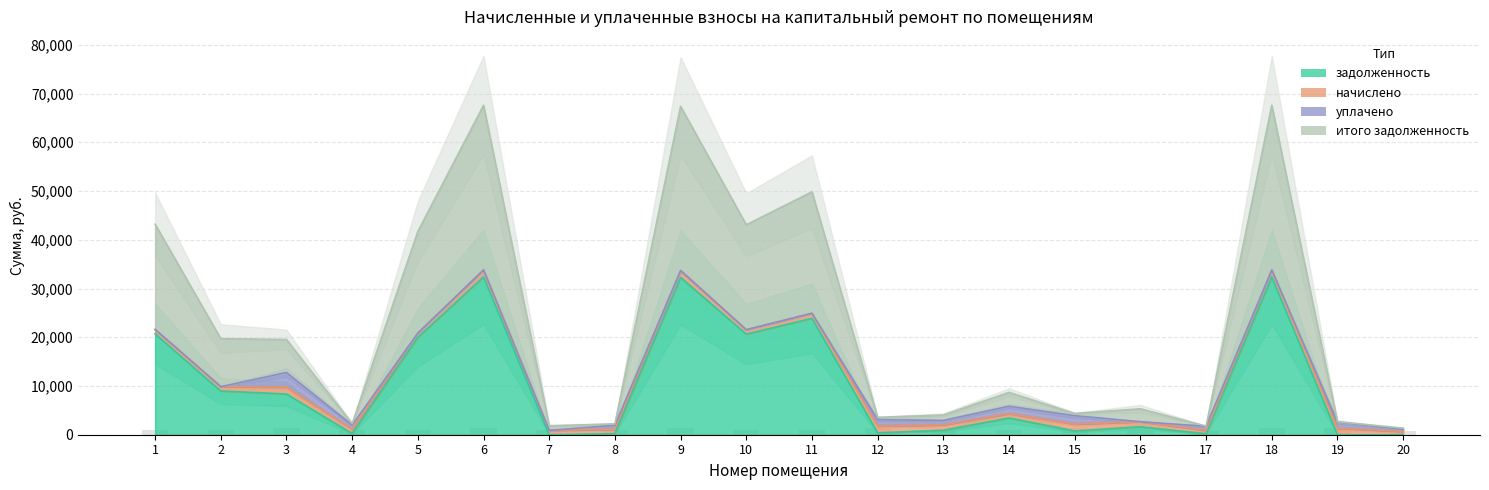

Which category has the lowest value across all series?

7